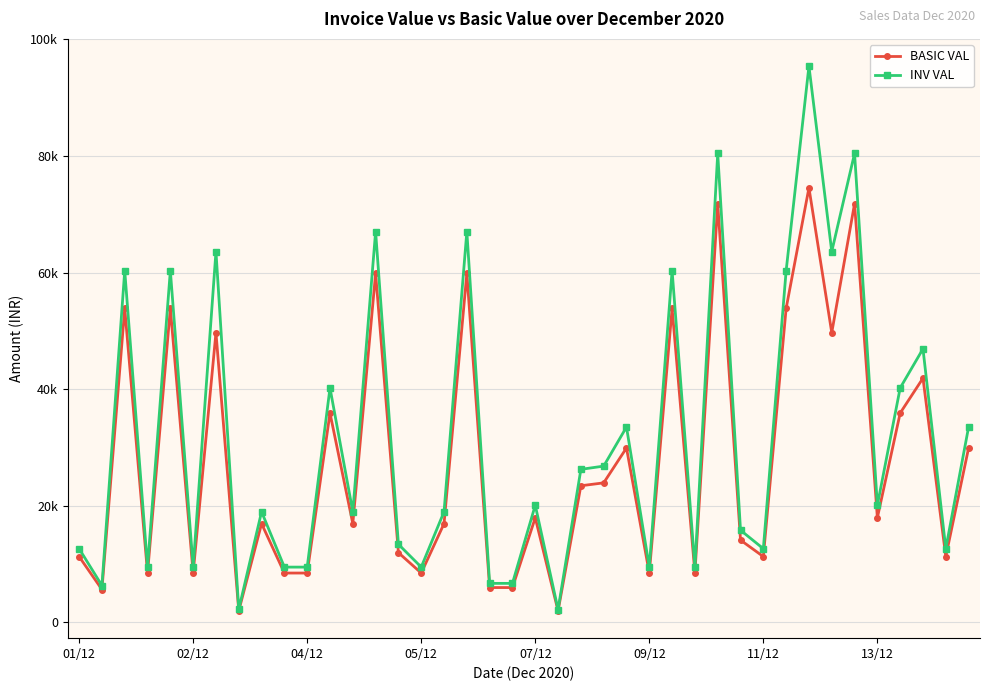

Does the chart have visible grid lines?

Yes